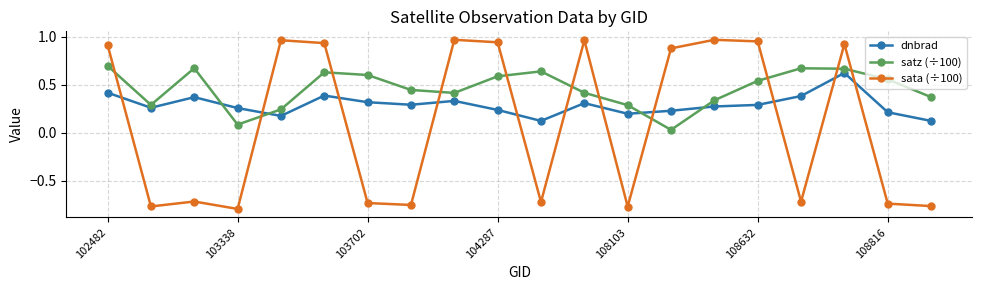

Which series ends up on top after the final intersection of satz (÷100) and dnbrad?

satz (÷100)